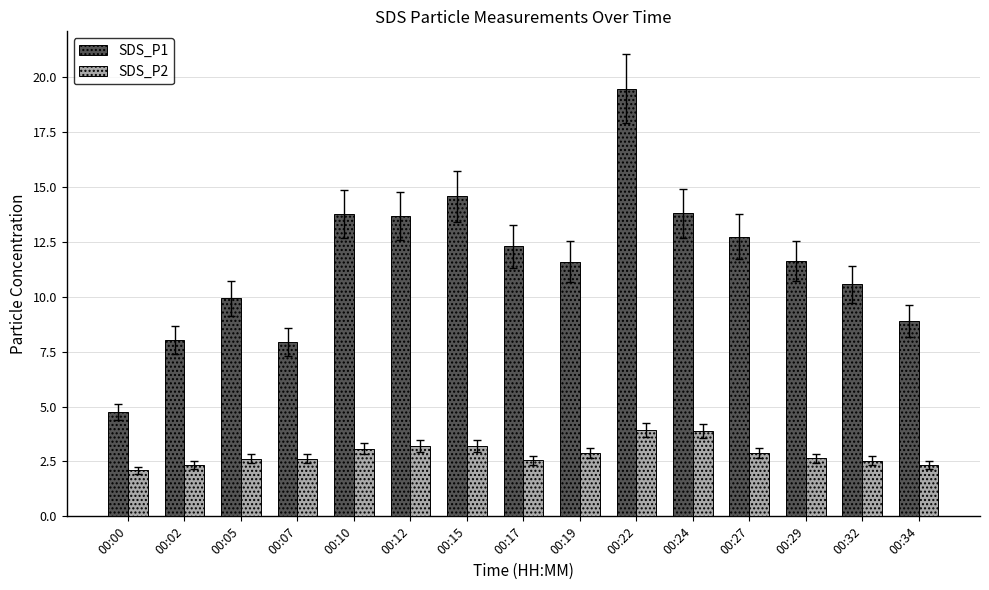

Rank the series by their maximum value, from highest to lowest.

SDS_P1, SDS_P2